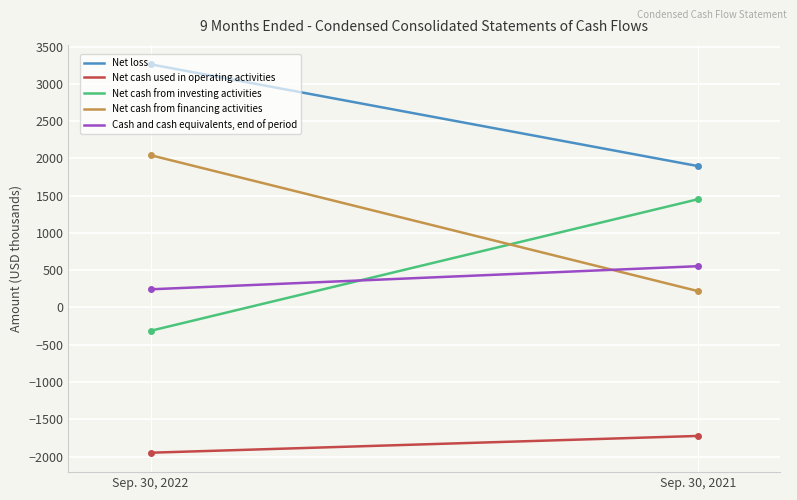

Which series has the largest total across all categories?

Net loss